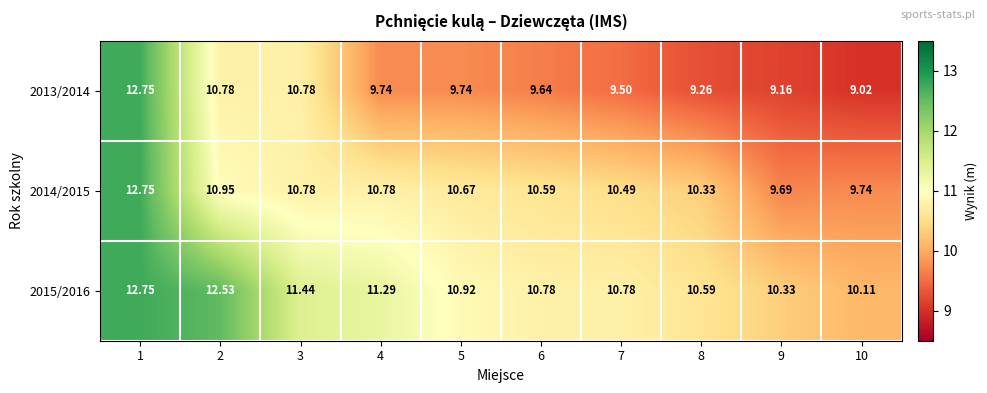

Is the value of 2015/2016 at 5 greater than the value of 2013/2014 at 5?

Yes